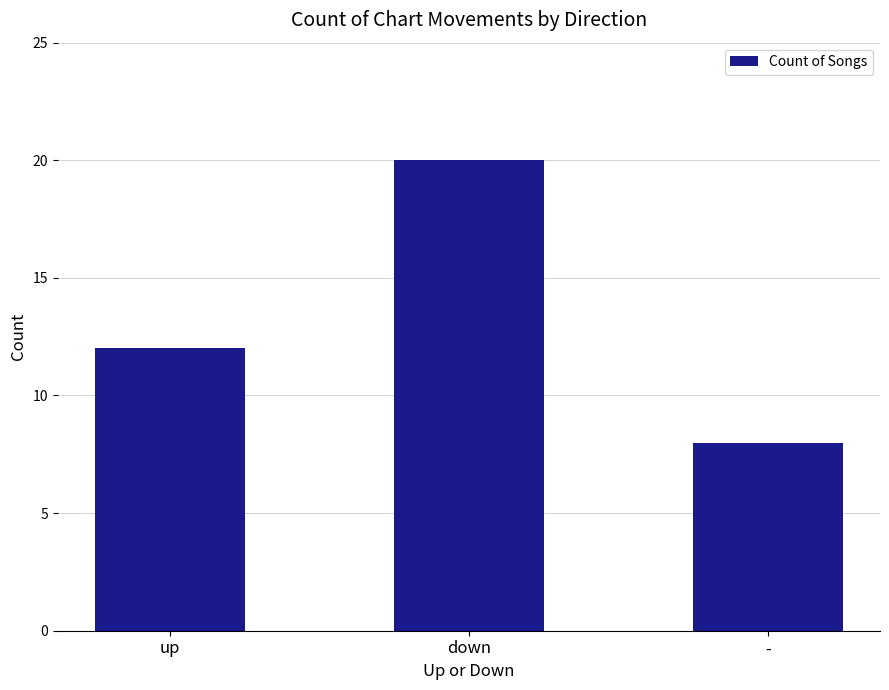

What is the difference between the second highest and minimum values?

4